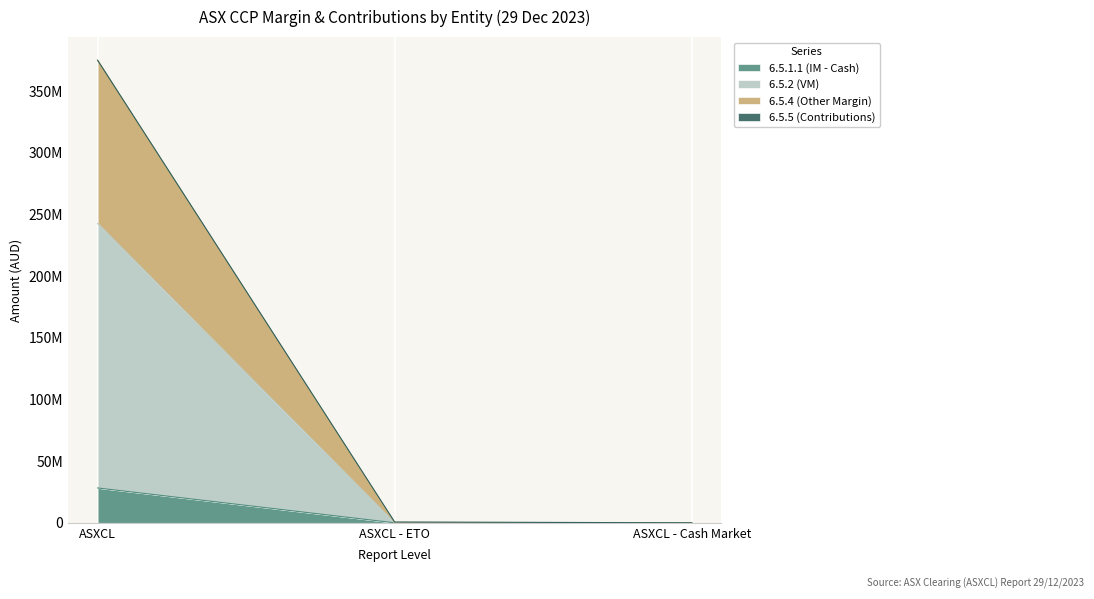

How many values in 6.5.1.1 (IM - Cash) are above zero?

1